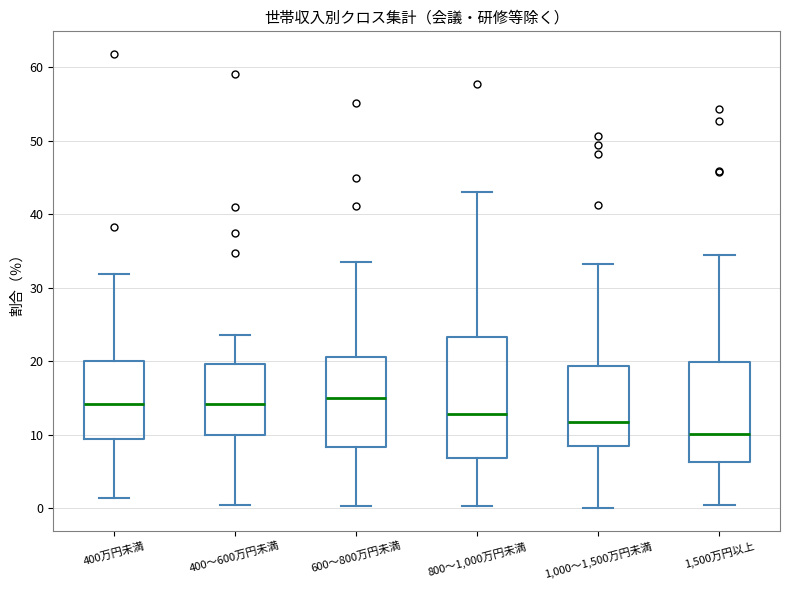

Comparing the boxes themselves (not the whiskers), which one is the tallest?

800～1,000万円未満